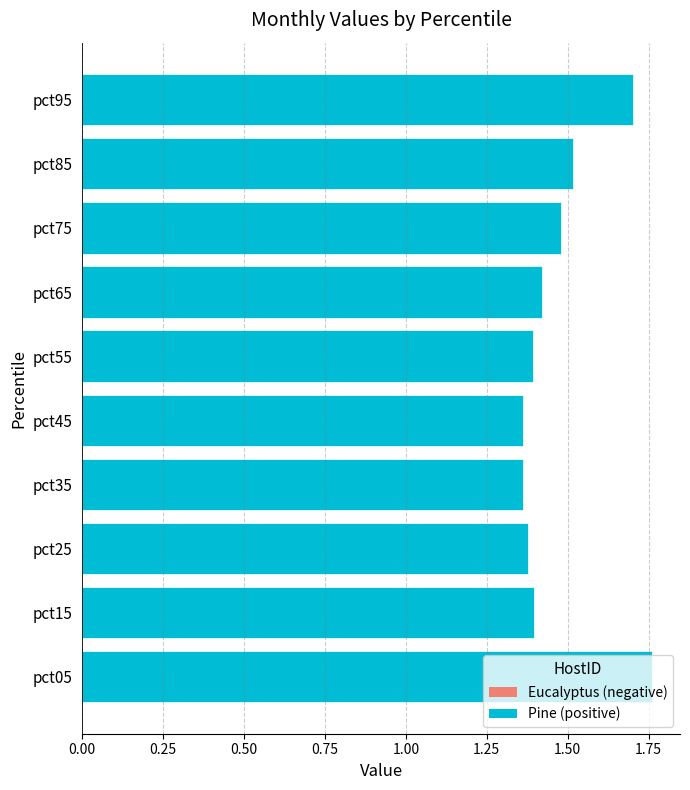

What is the sum of the values at pct85 and pct55?

2.9